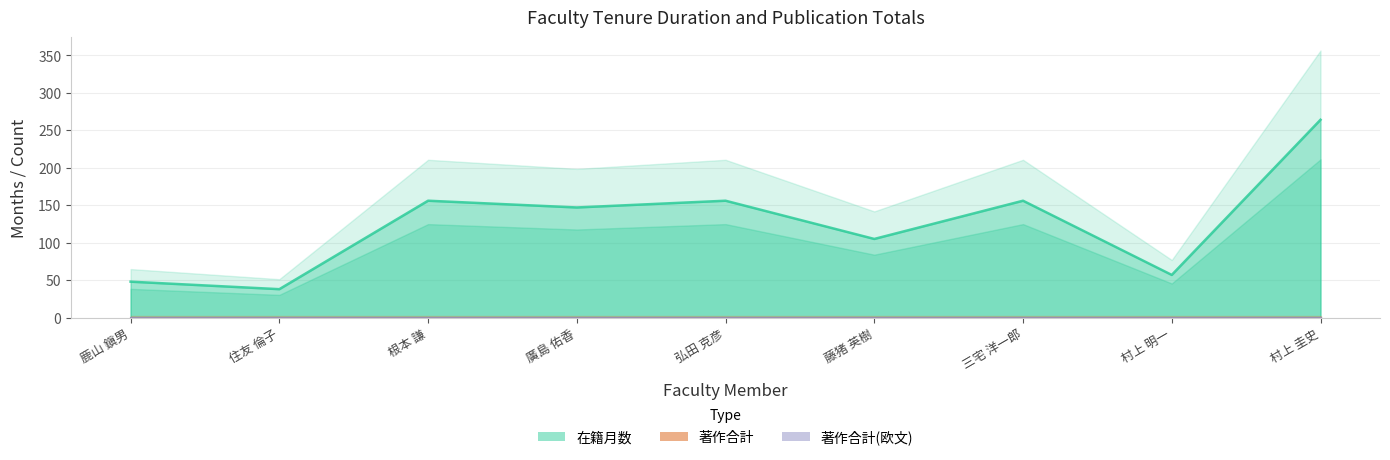

True or false: 著作合計 has a value of 0 at 弘田 克彦.

True